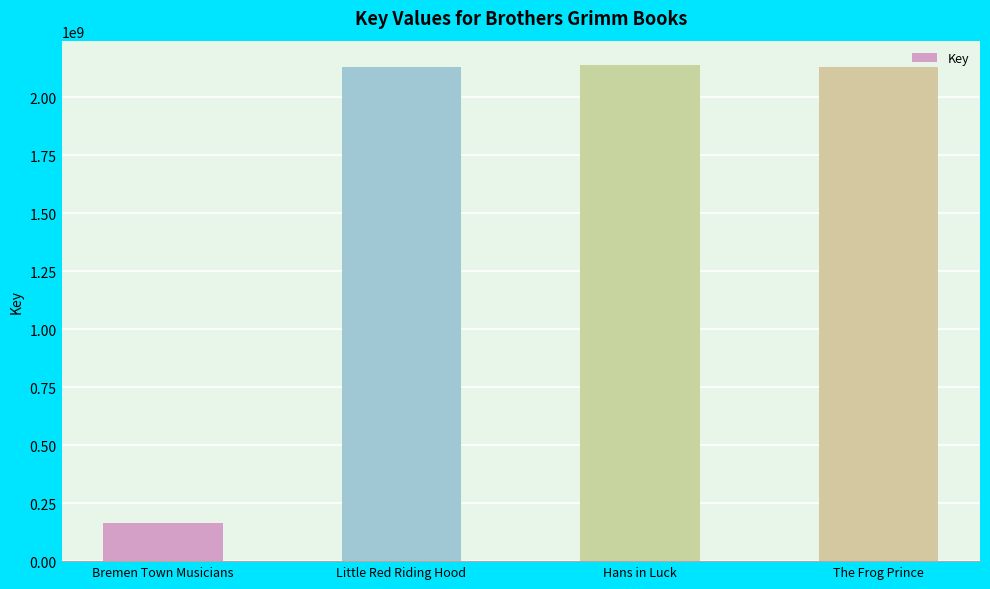

Where is the data nearest to the value 1151752815?

Little Red Riding Hood